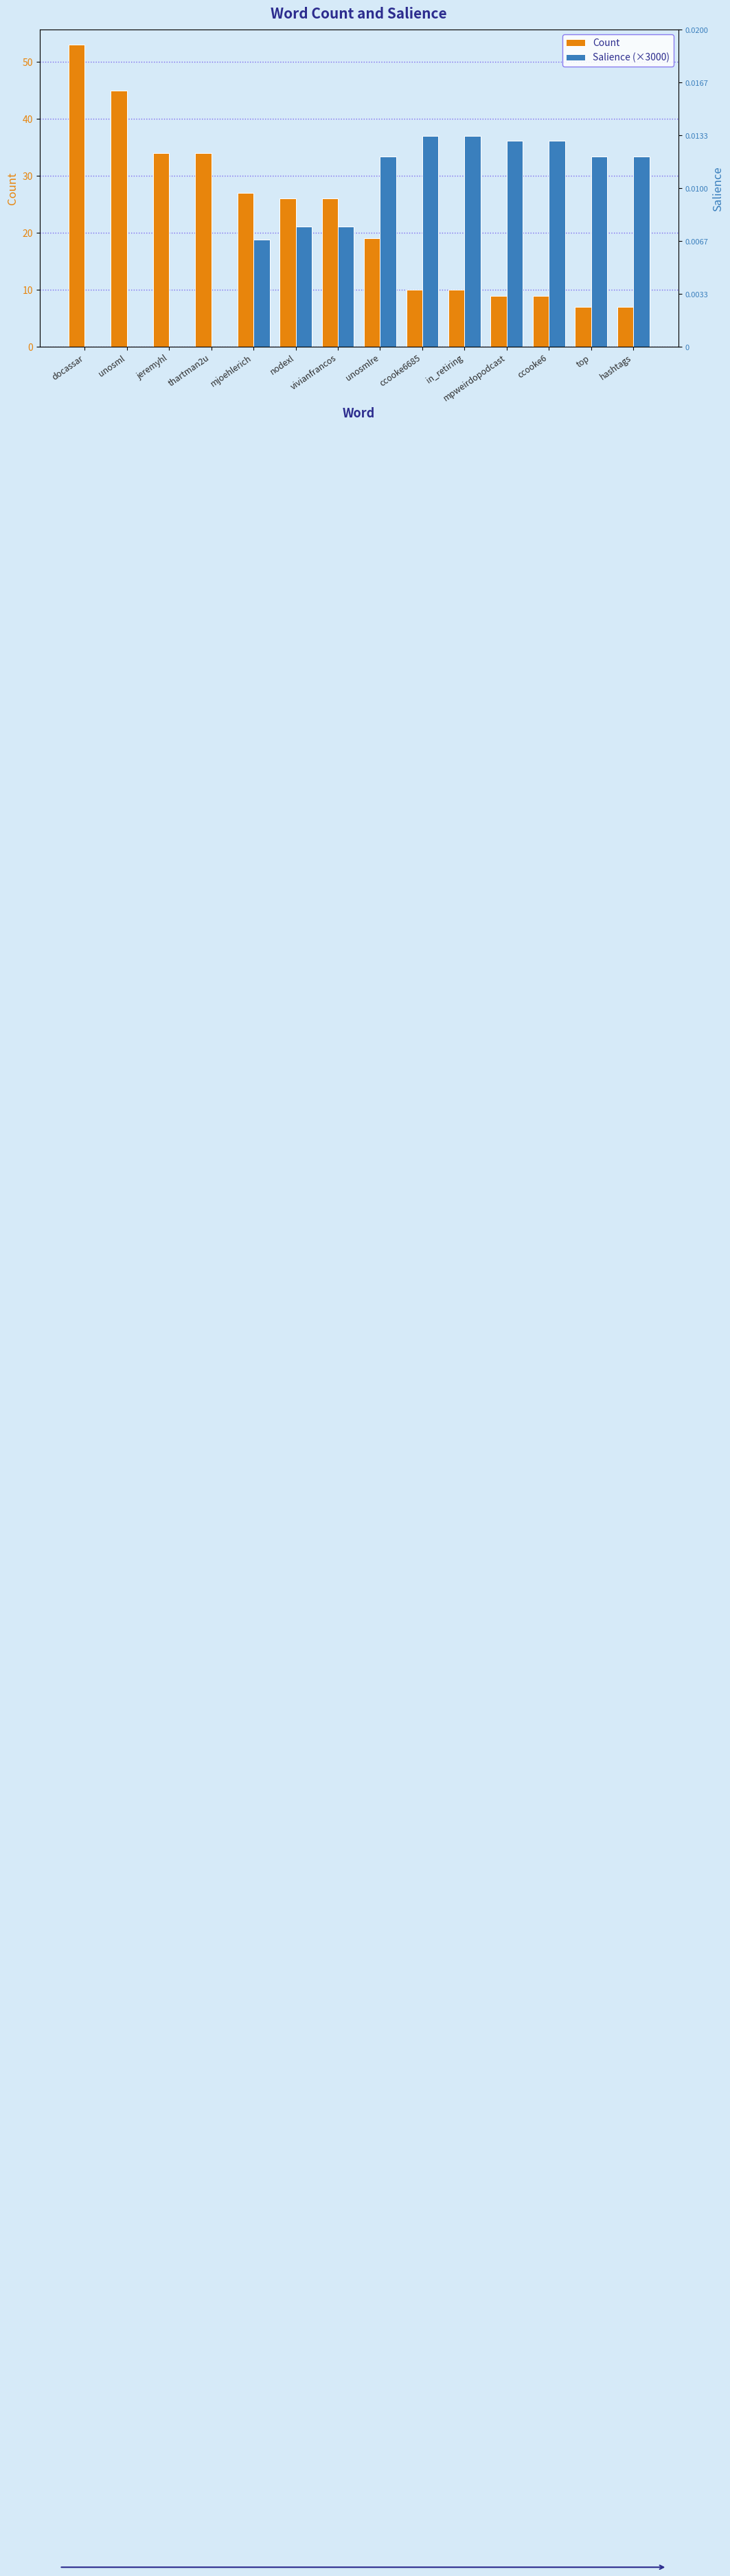

Which series has the widest spread of values?

Count